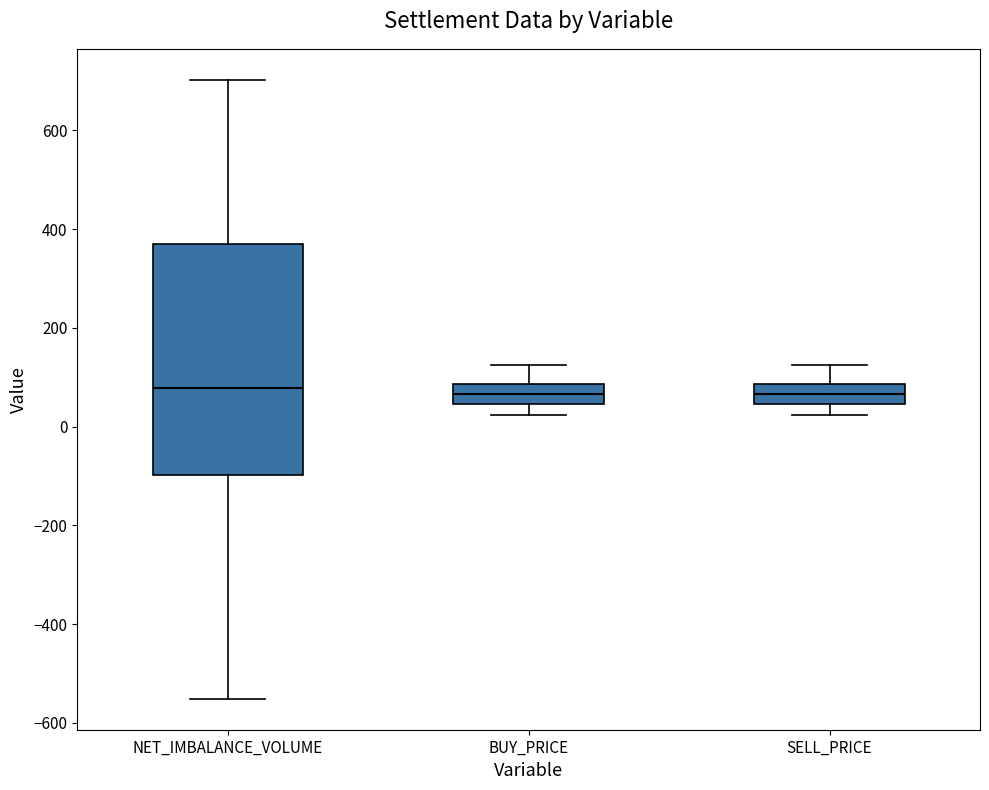

Comparing the boxes themselves (not the whiskers), which one is the tallest?

NET_IMBALANCE_VOLUME